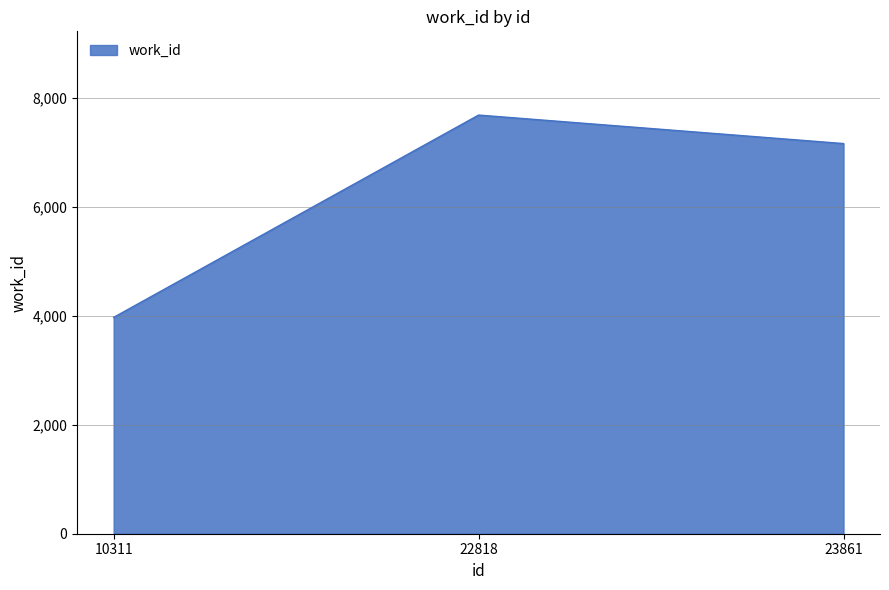

Reading right to left, list all the values displayed in this chart.

23861=7163	22818=7686	10311=3972